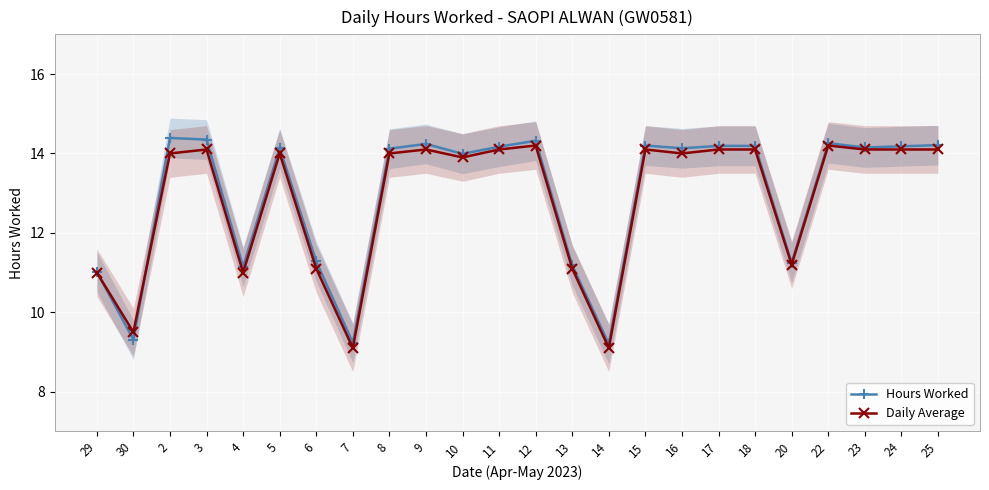

Between which two adjacent categories do Hours Worked and Daily Average first intersect?

29 and 30